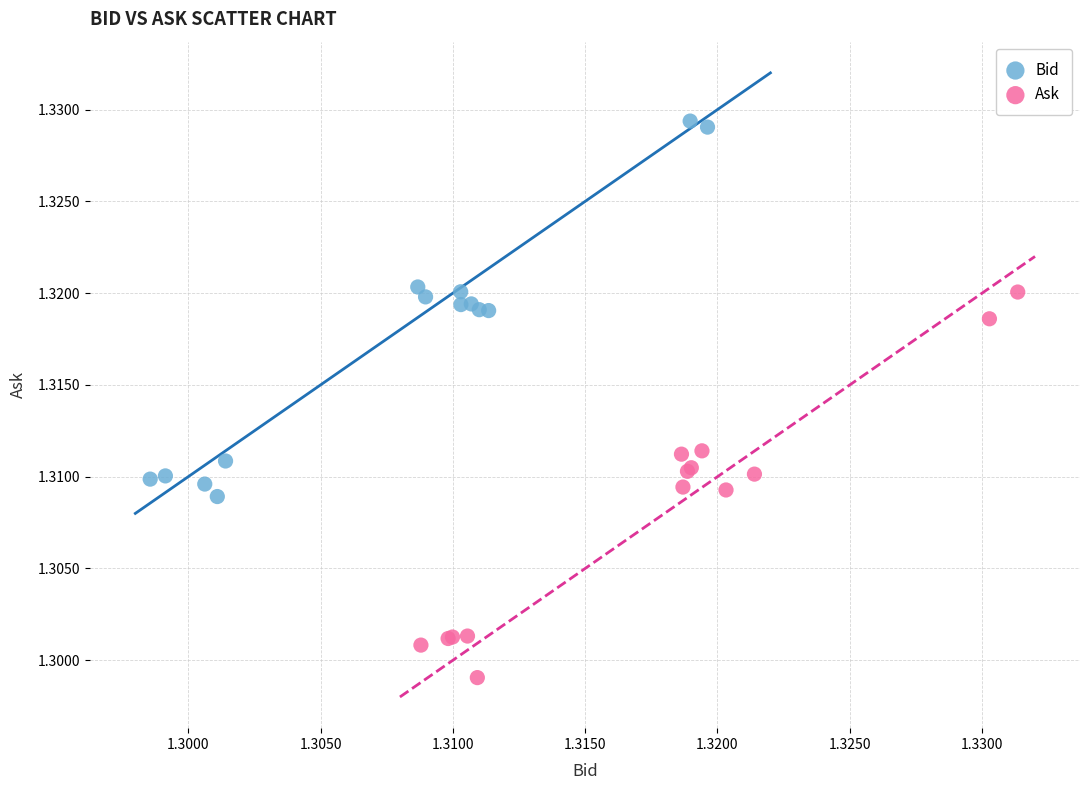

Which series has the largest Y range (max minus min)?

Ask